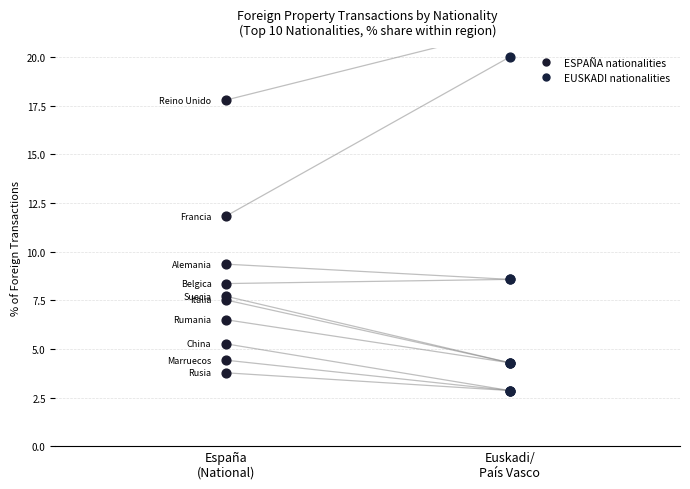

Which series has the largest total across all categories?

ESPAÑA (% of foreign txns)